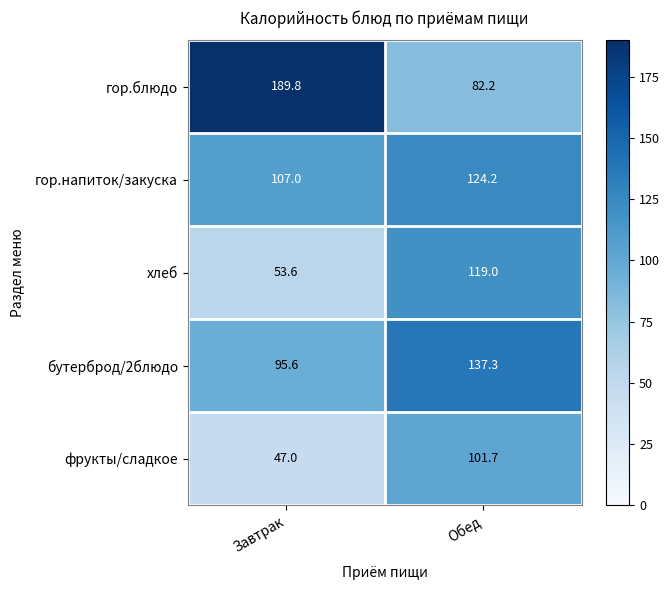

The хлеб series shows 53.6 at Завтрак. True or false?

True